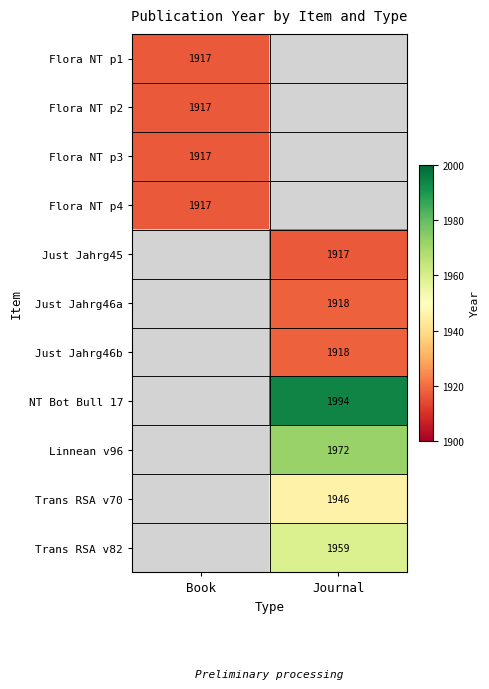

The value of Just Jahrg46b at Journal is 725. True or false?

False